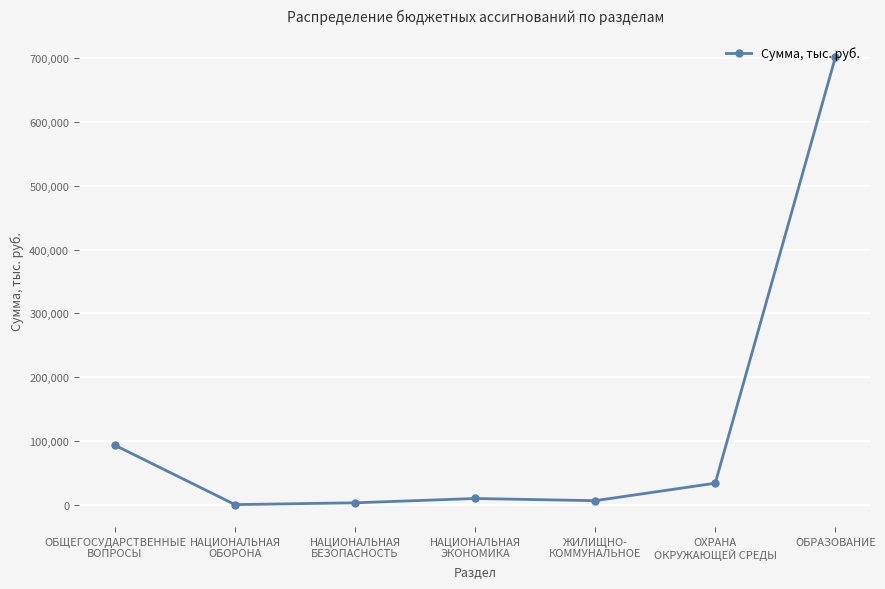

What is the sum of all values?

848496.0